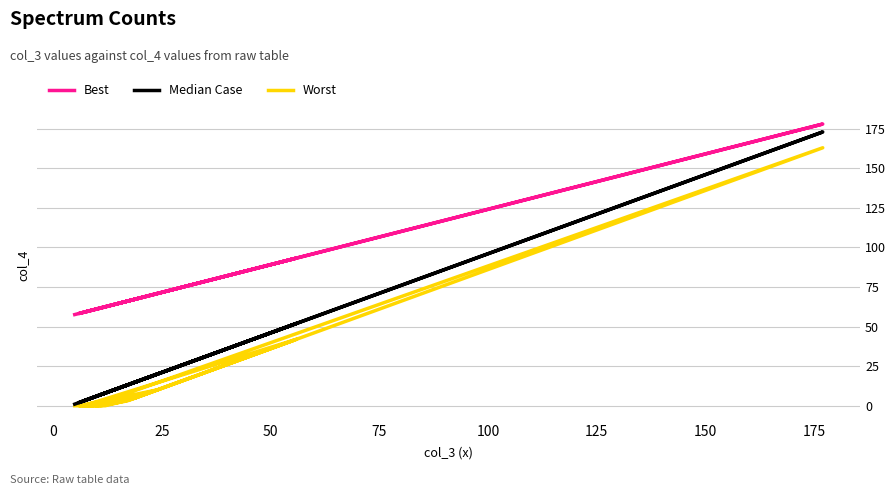

Which series has the largest total across all categories?

Best